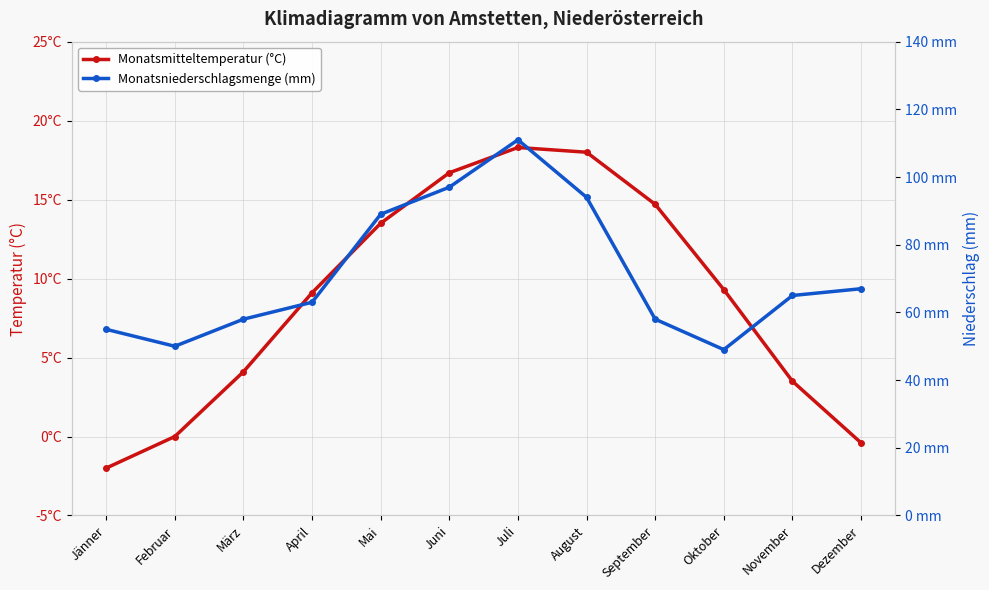

Where is the first local minimum for Monatsniederschlagsmenge (mm)?

Februar